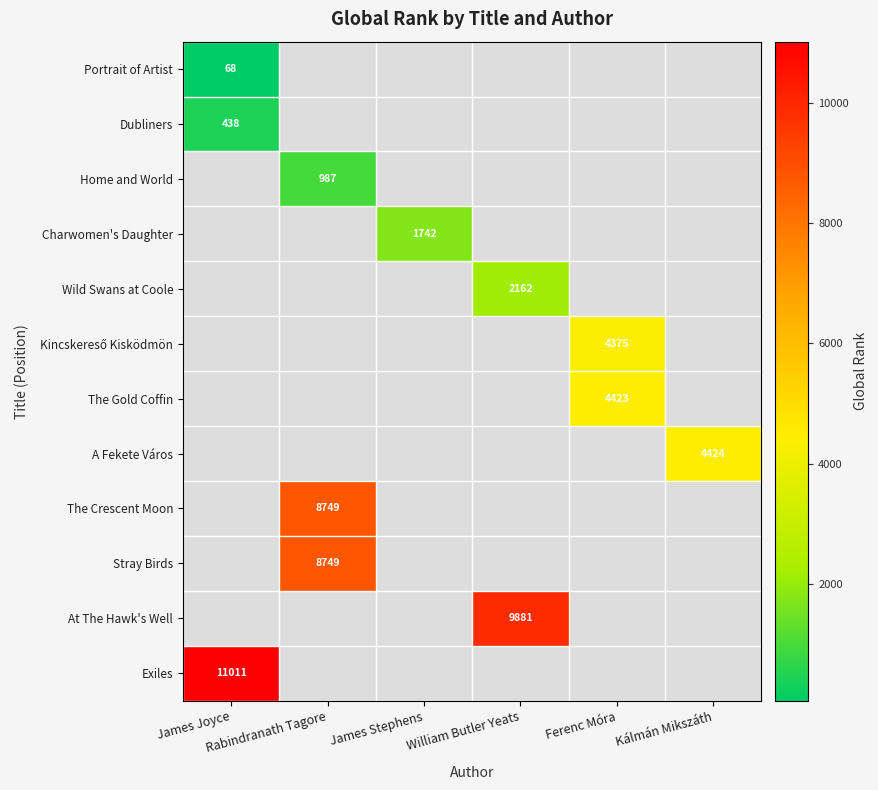

Is it true that The Crescent Moon equals 8749.0 at Rabindranath Tagore?

True